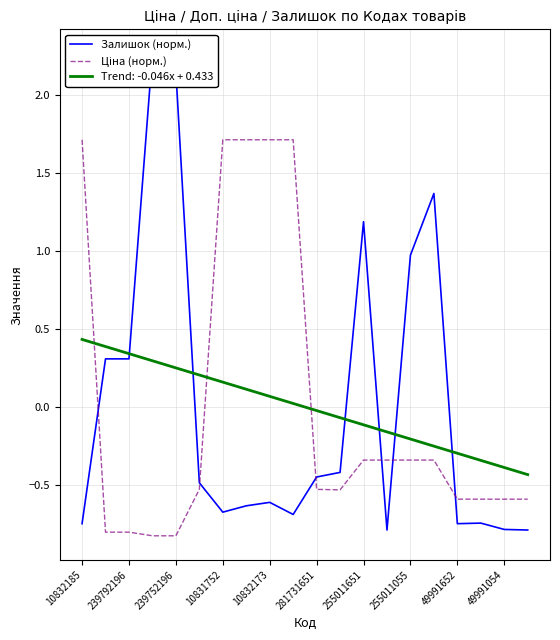

Which series ends up on top after the final intersection of Залишок (норм.) and Ціна (норм.)?

Ціна (норм.)